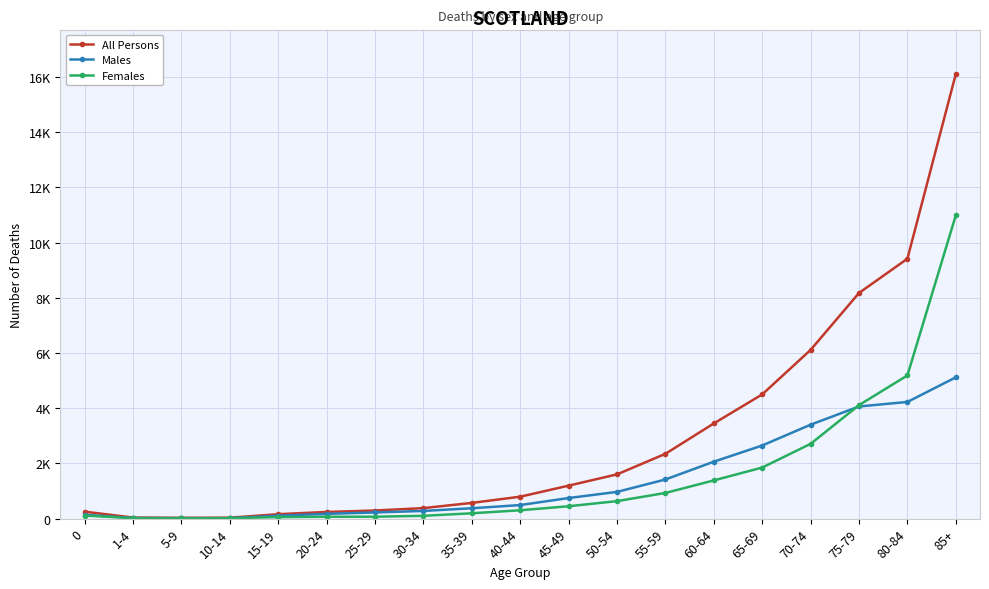

What is the sum of the Males values at 20-24 and 30-34?

453